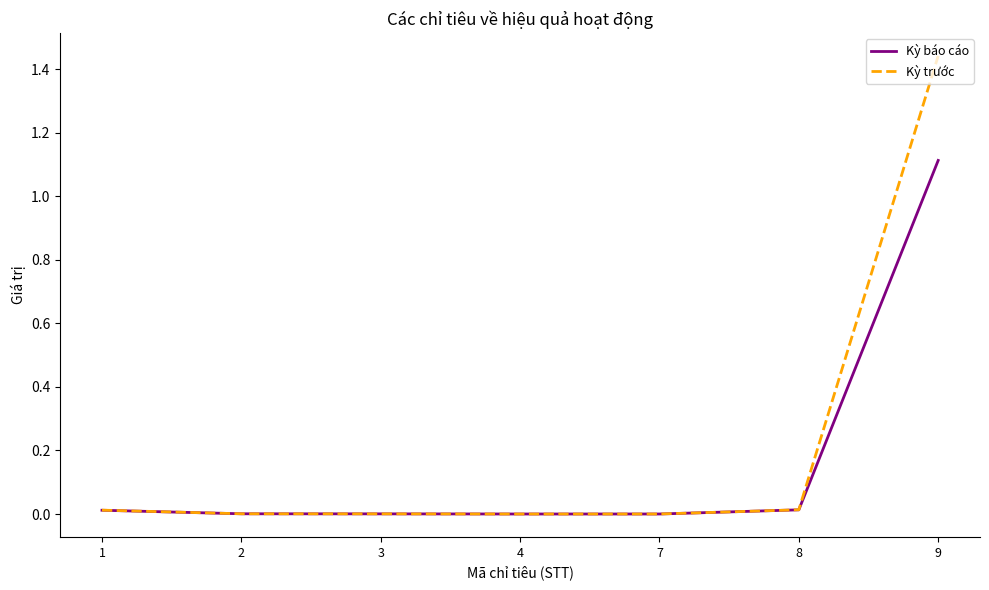

At which category is the sum across all series the highest?

9